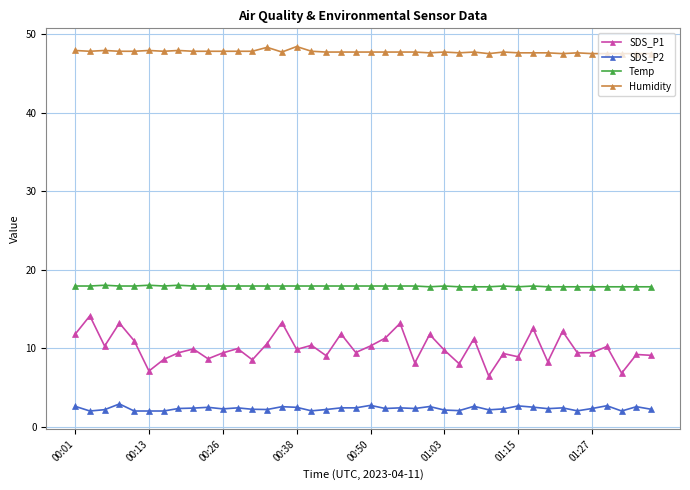

How many data points does each series have?

40